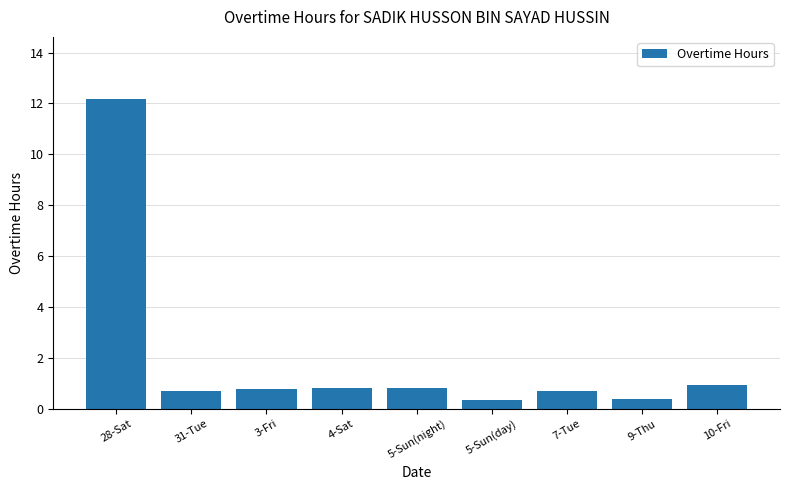

What is the maximum value shown in the chart?

12.2